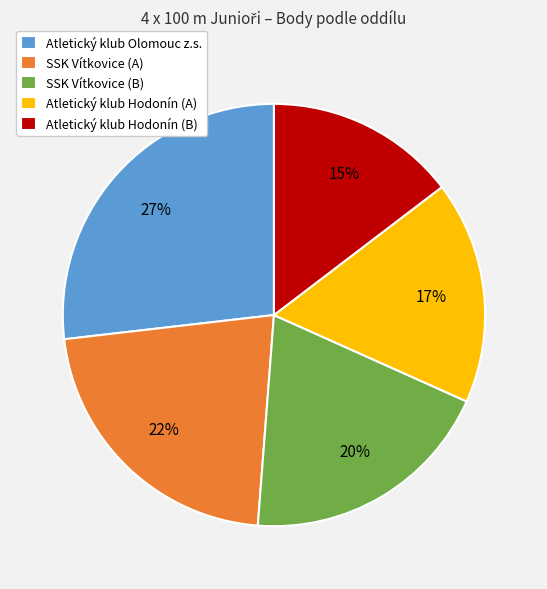

Does any single category account for the majority?

No